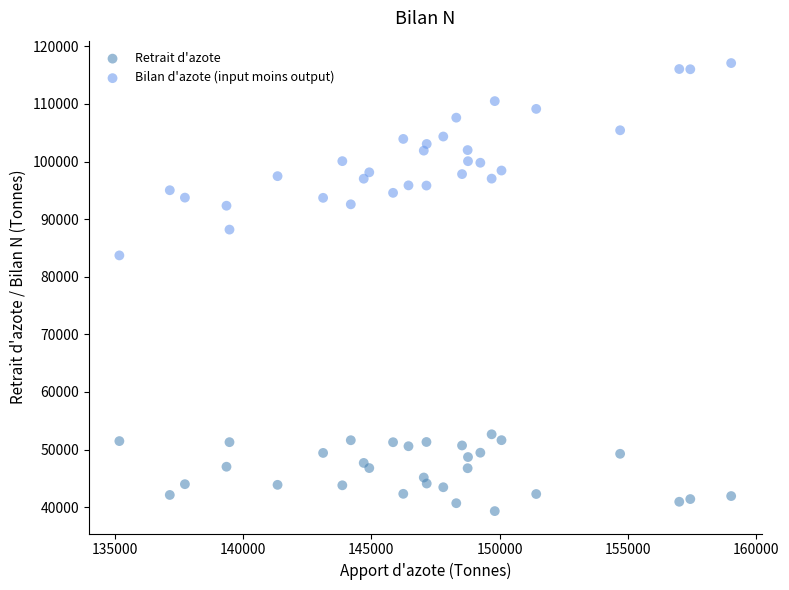

Which series reaches the maximum Y coordinate?

Bilan d'azote (input moins output)